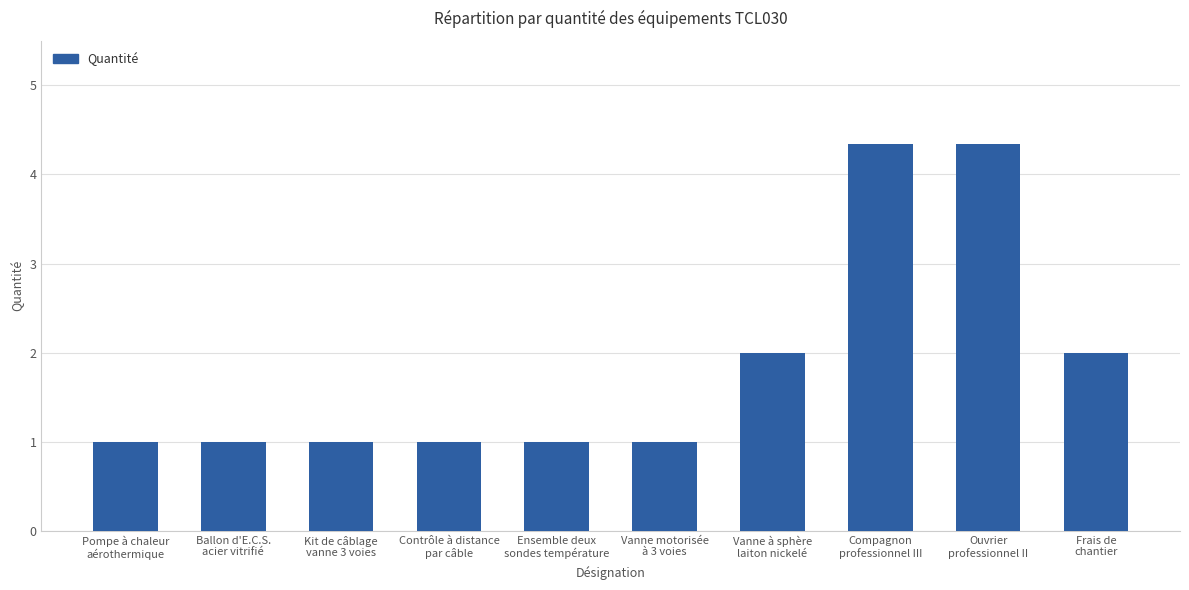

What position from the left is Ouvrier
professionnel II?

9